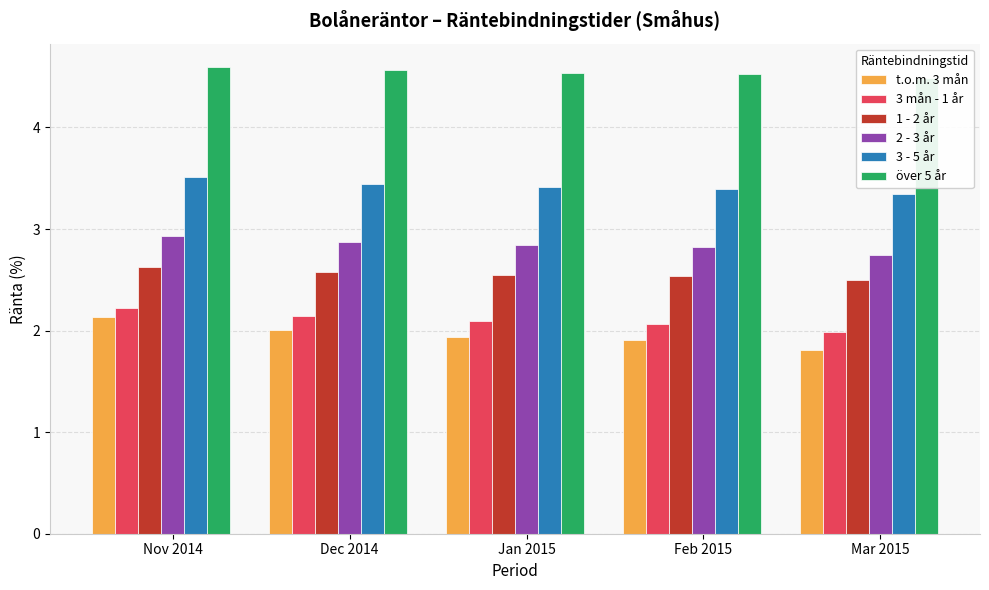

Which label corresponds to the smallest value in the chart?

Mar 2015